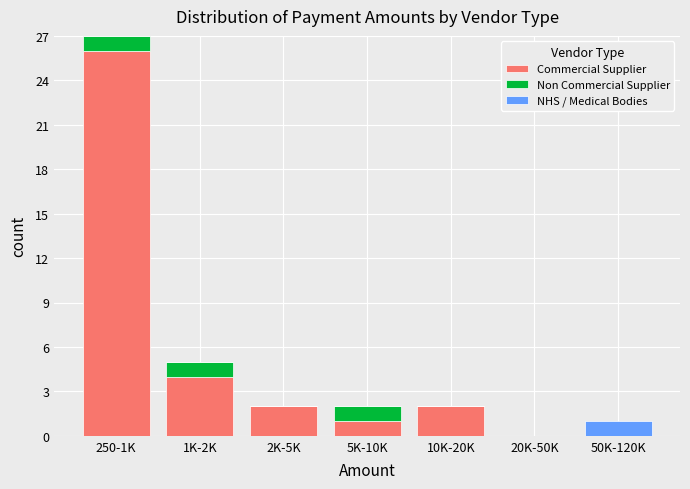

Reading left to right, transcribe the values for Commercial Supplier.

250-1K=26	1K-2K=4	2K-5K=2	5K-10K=1	10K-20K=2	20K-50K=0	50K-120K=0